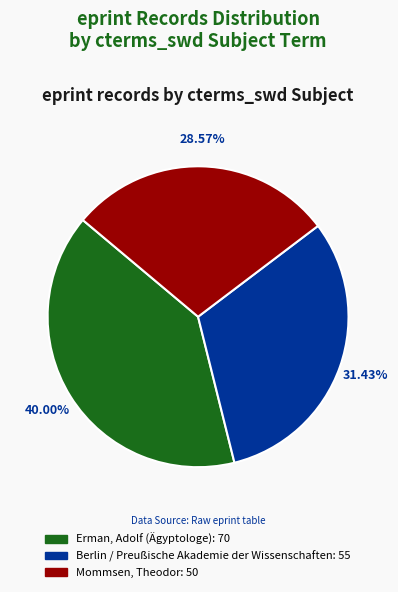

To the nearest percent, what is the difference between the largest and smallest slice percentages?

11%